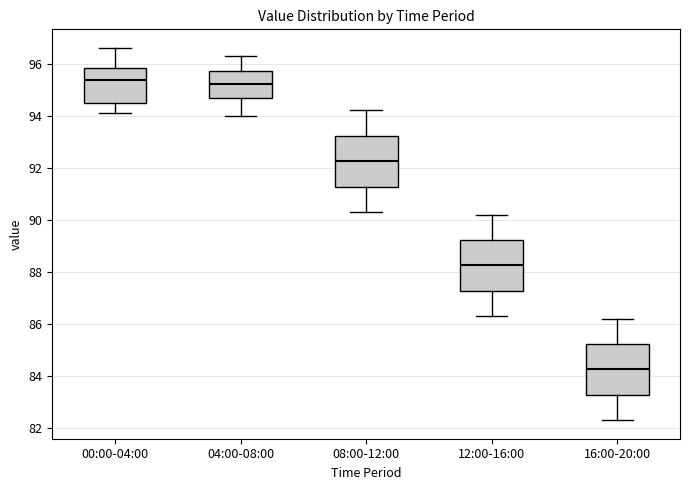

Where does the lower whisker of the box for 16:00-20:00 end on the y-axis? The values are not printed on the chart, so give them approximately, as read against the axis.

82.4